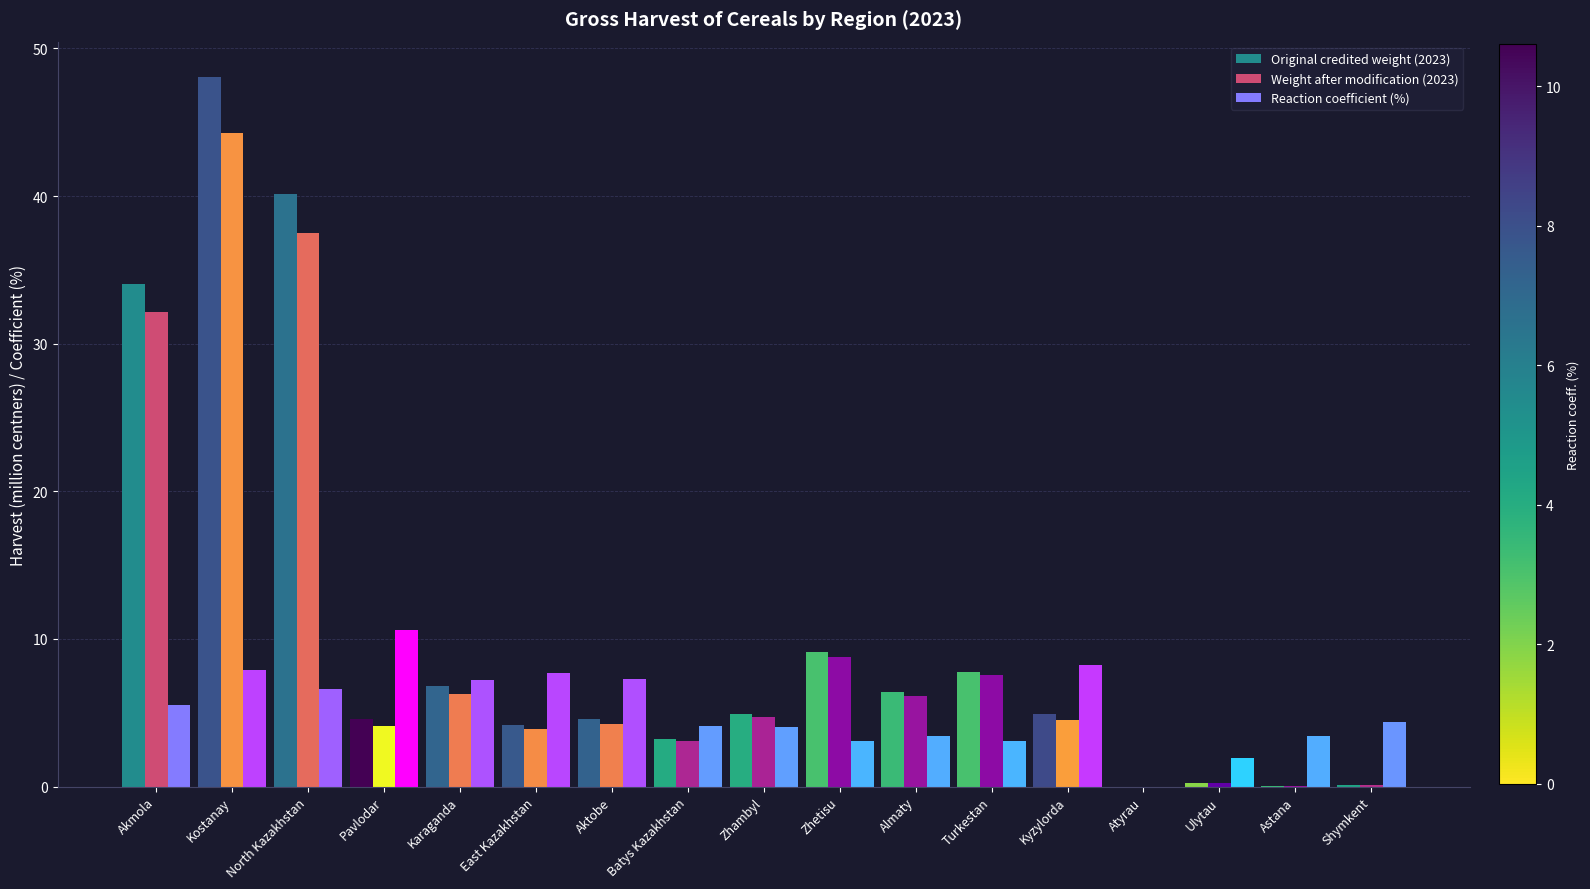

What is the total value across all series at Aktobe?

16.1